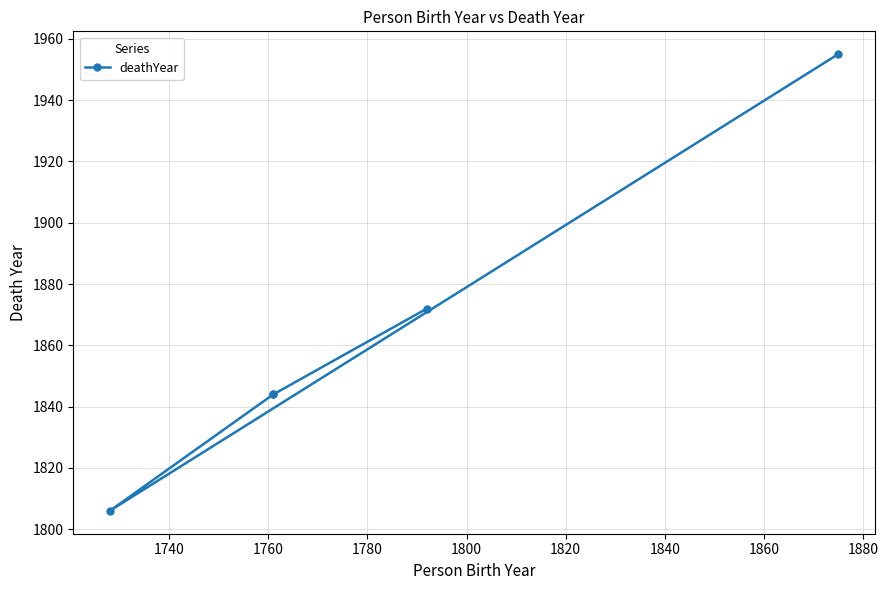

Is this an area chart (filled region under the line)?

No